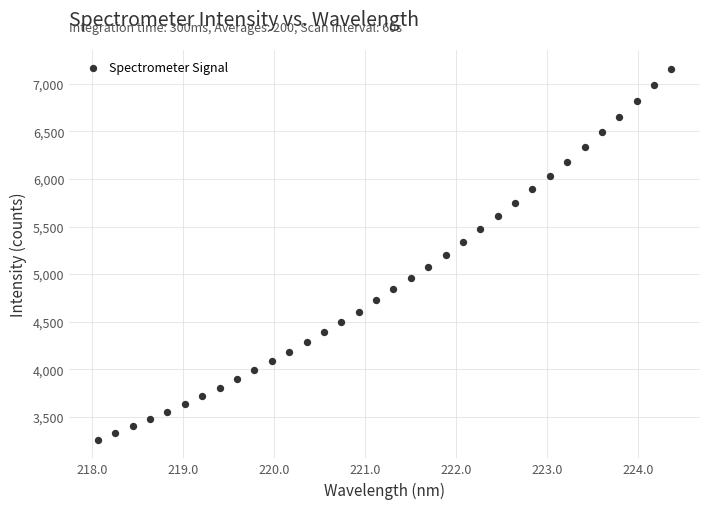

What is the range of Y values (max minus min)?

3902.6